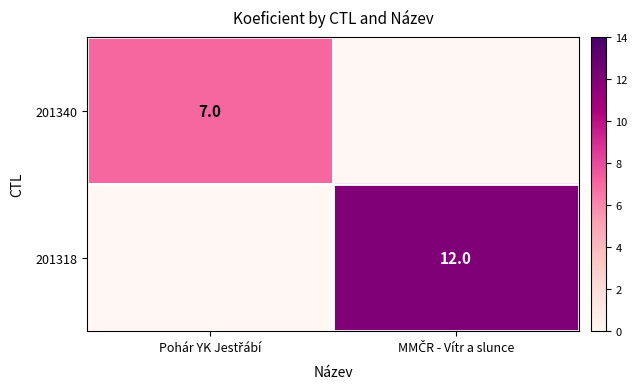

True or false: 201318 has a value of -8 at Pohár YK Jestřábí.

False